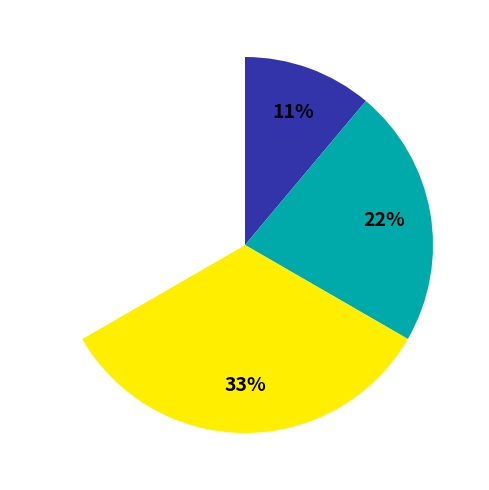

To the nearest percent, what is the difference between the largest and smallest slice percentages?

22%